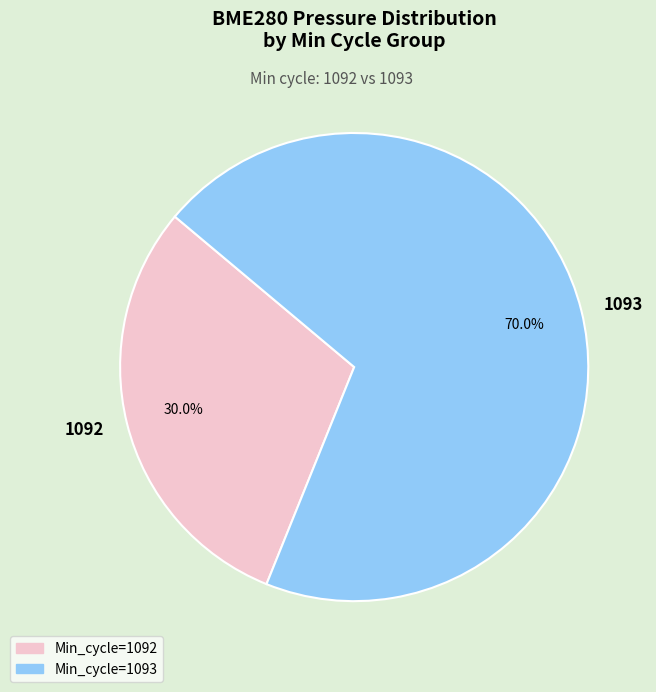

How many slices are in this pie chart?

2